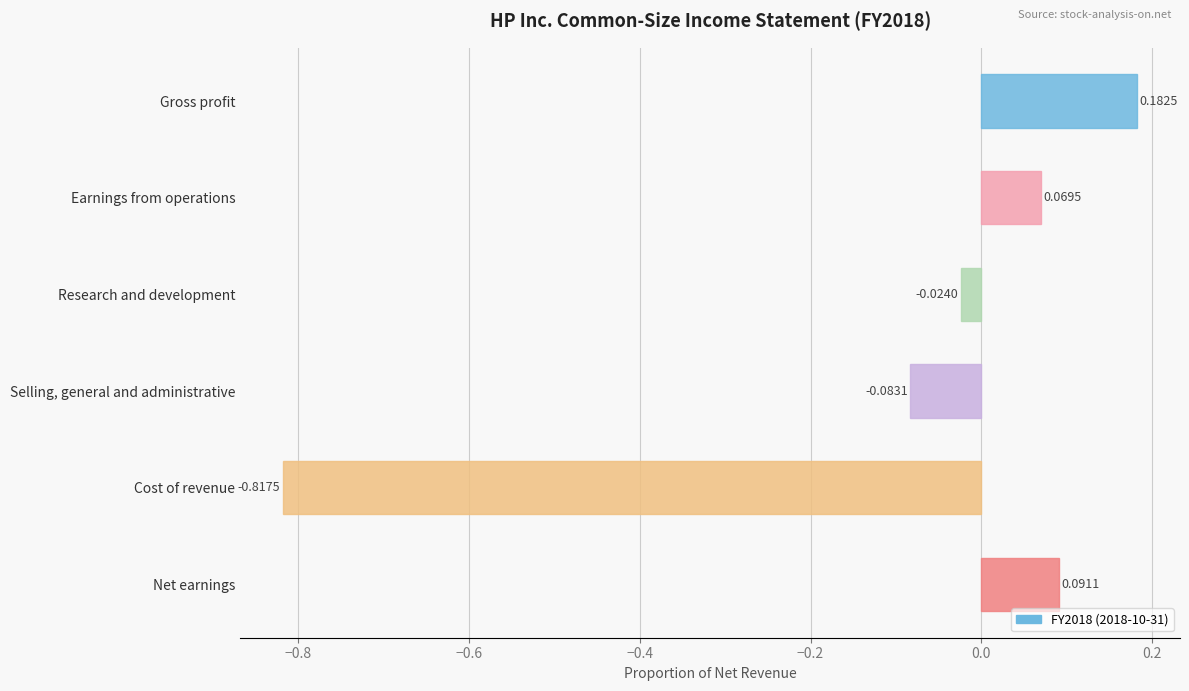

Rank the categories by value from highest to lowest.

Gross profit, Net earnings, Earnings from operations, Research and development, Selling, general and administrative, Cost of revenue